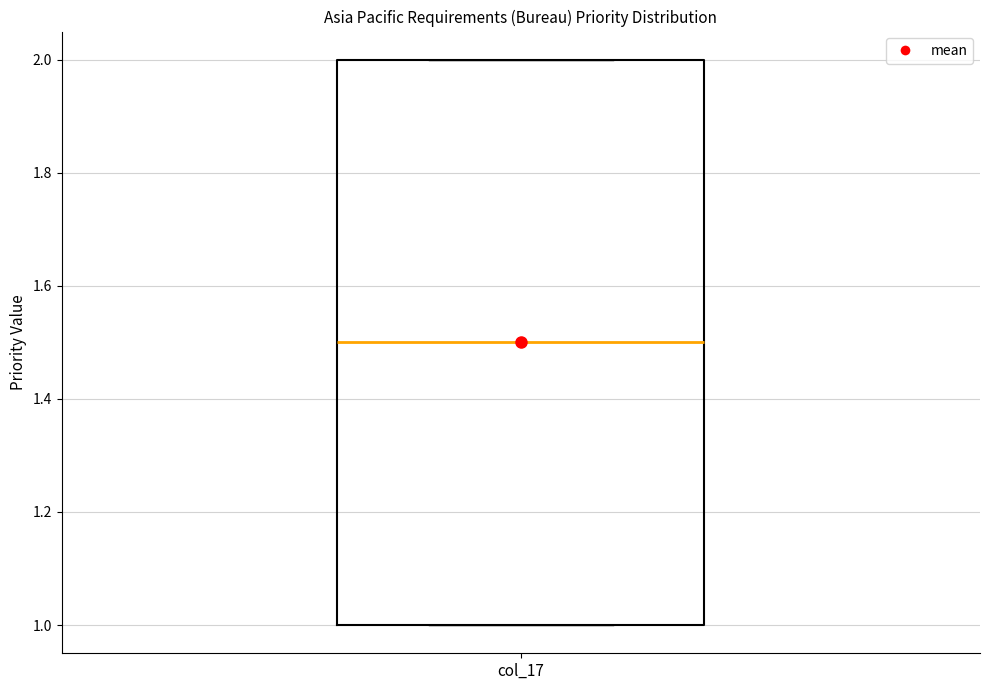

Transcribe this box plot: give where the median line is, the range the box spans, and where the two whiskers end, as read against the y-axis. The values are not printed on the chart, so give them approximately, as read against the axis.

median 1.5, box 1.0 to 2.0, whiskers 1.0 to 2.0